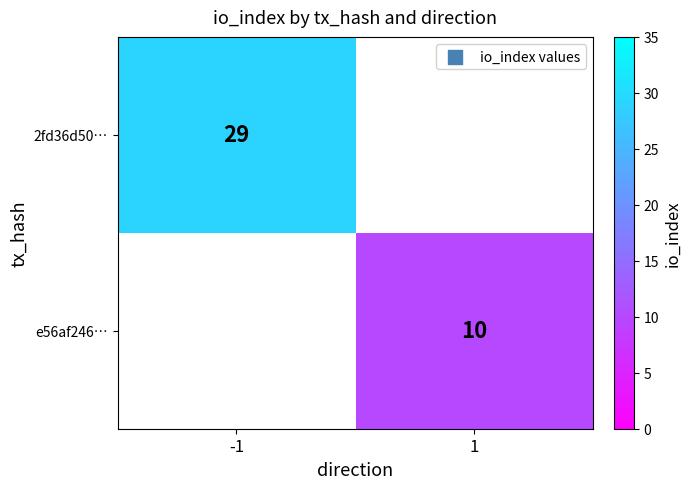

Which has a higher value, 1 or -1?

-1